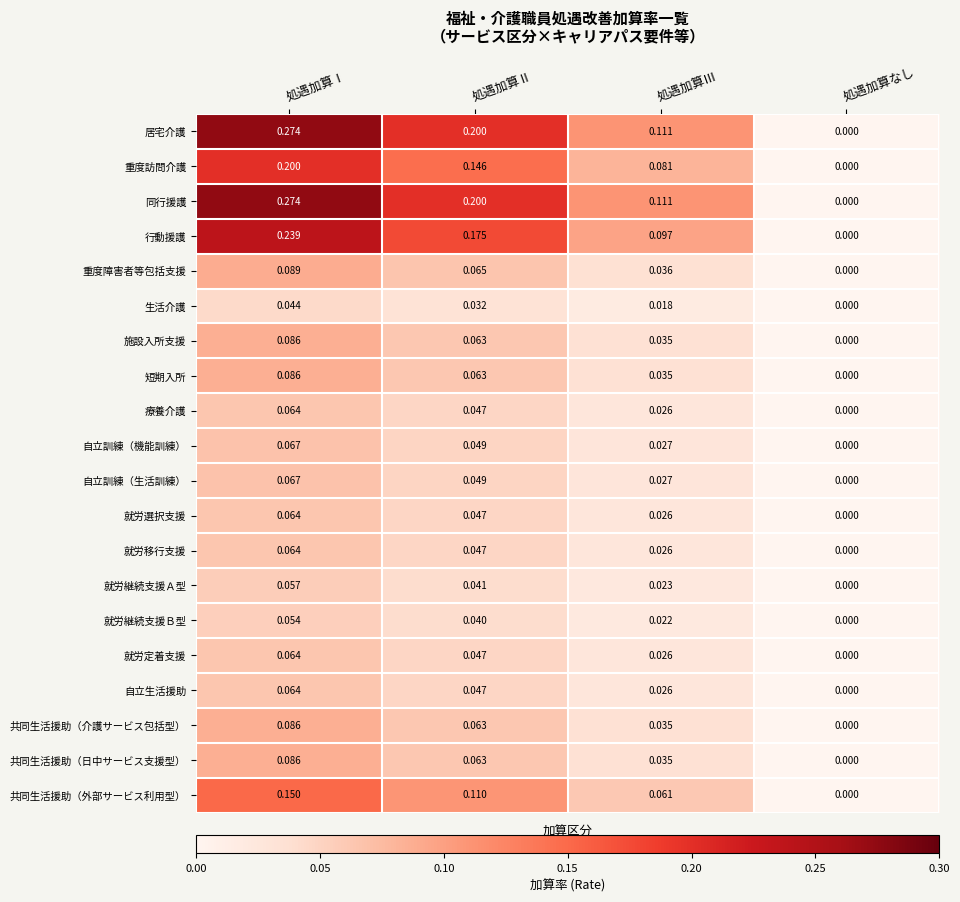

At which category is the sum across all series the highest?

処遇加算Ⅰ